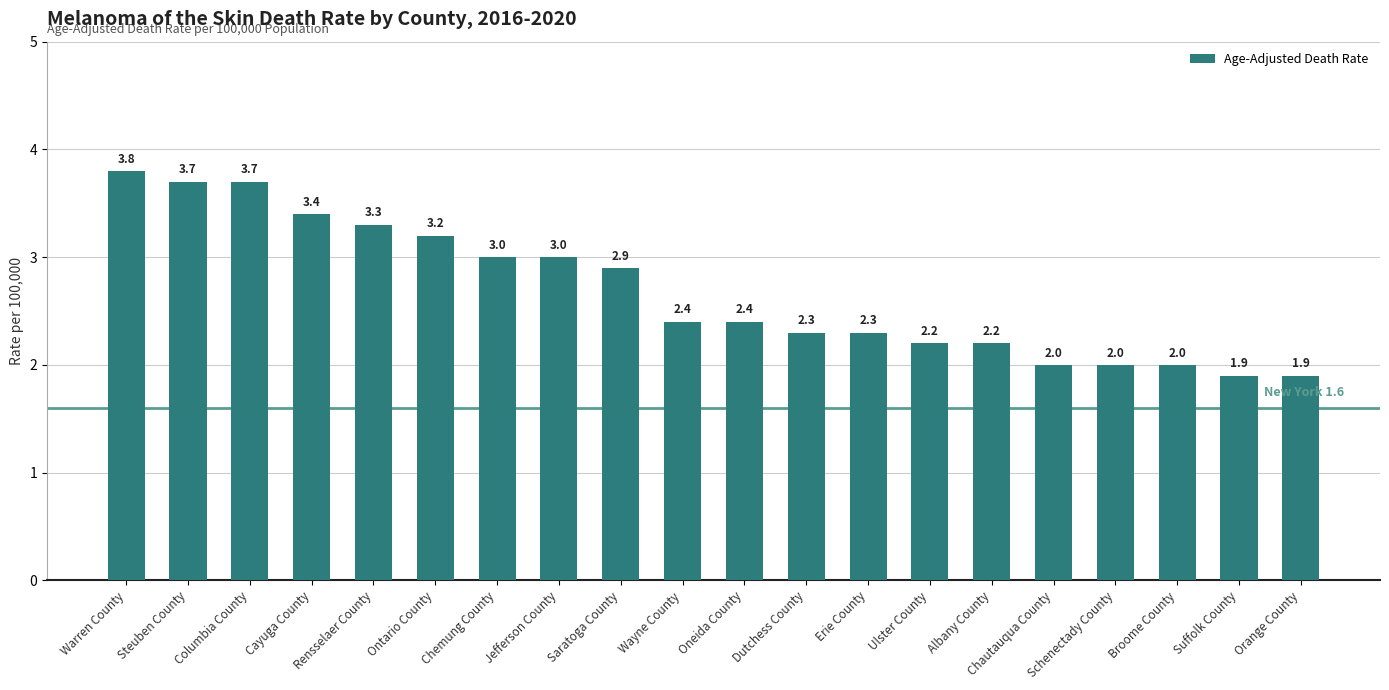

What is the change in value from Erie County to Orange County?

-0.4